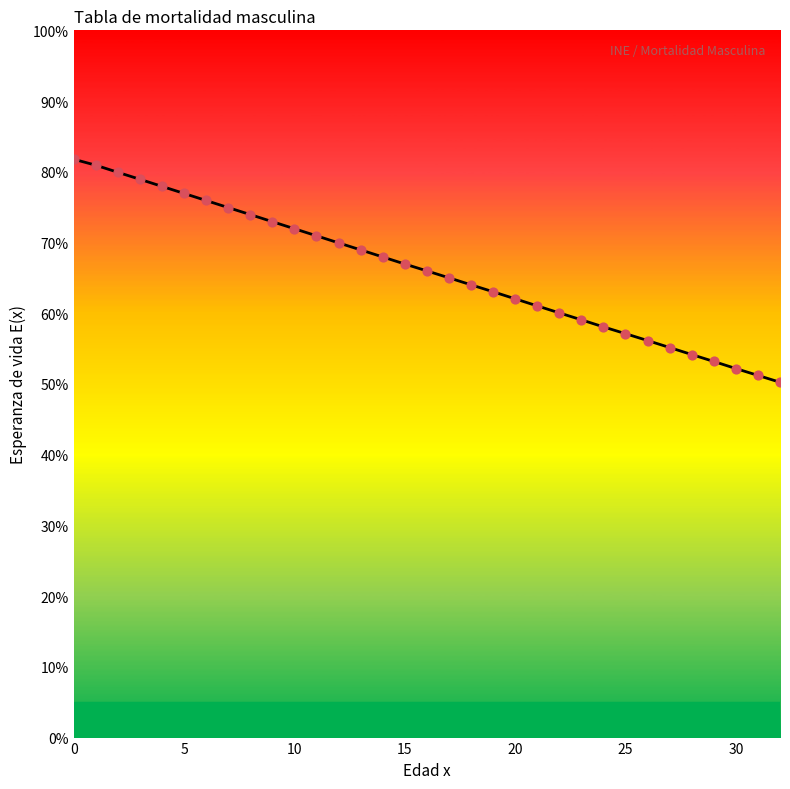

What is the maximum value shown in the chart?

81.8